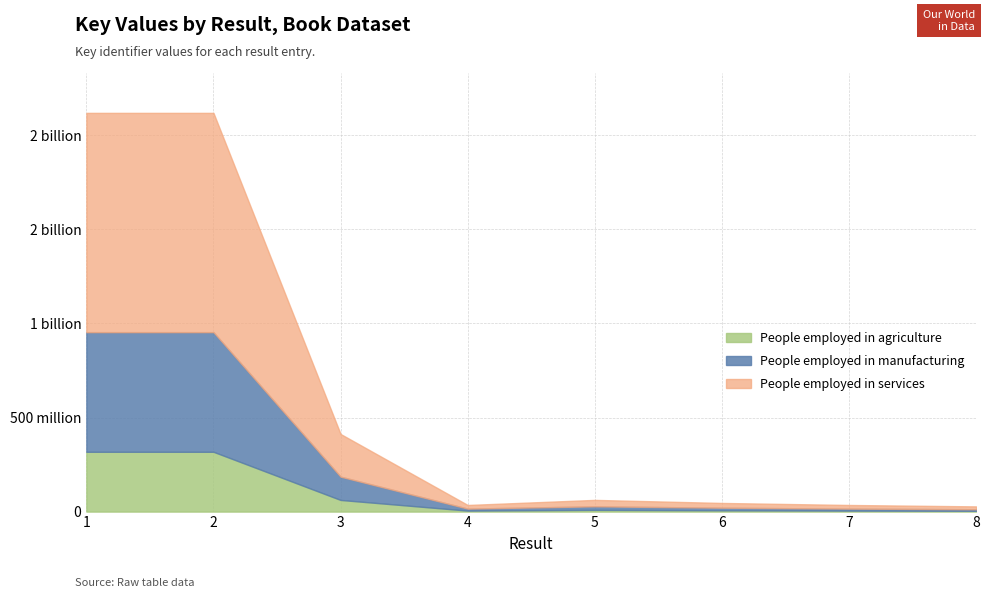

Is it true that the value at 3 is 693891060?

False